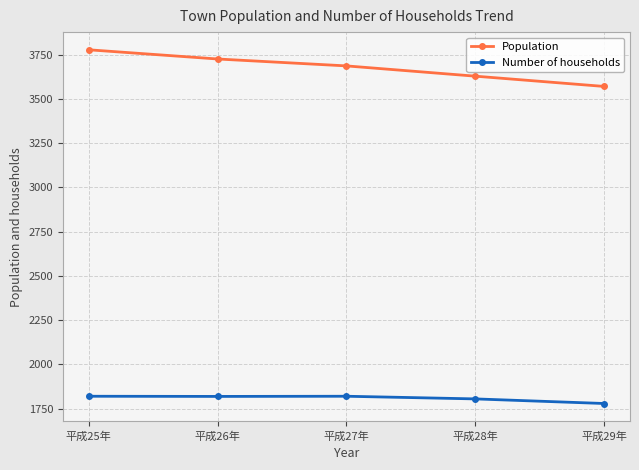

What is the total value across all series at 平成29年?

5349